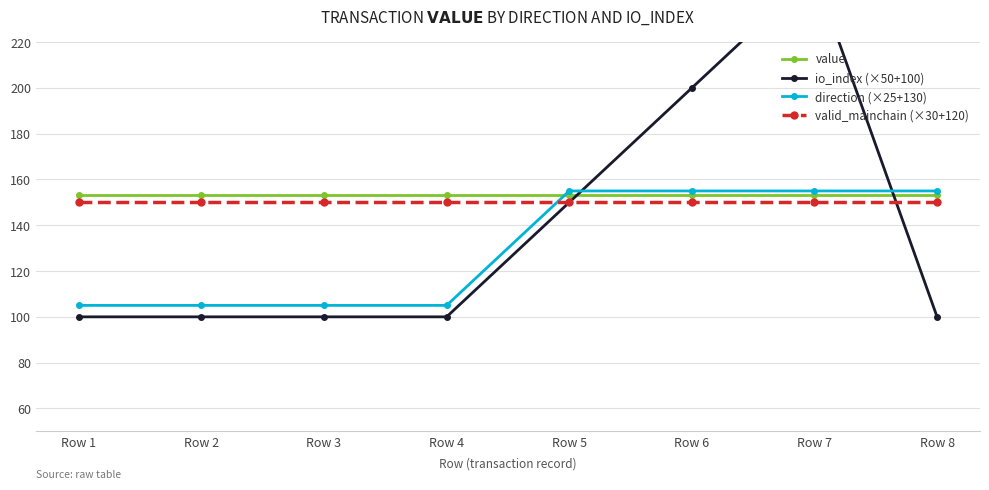

True or false: io_index (×50+100) has more than 0 points higher than both neighbors.

True